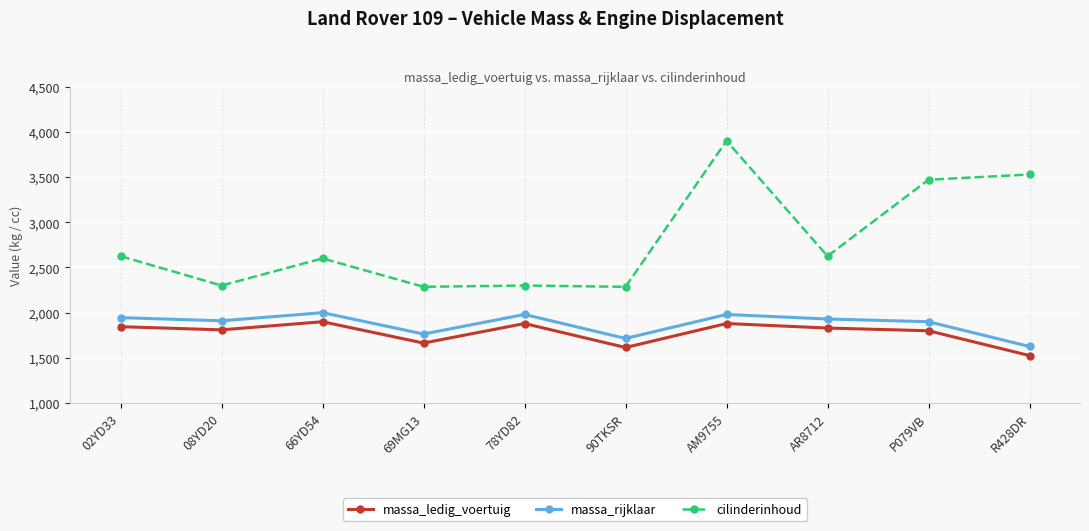

How many data points does each series have?

10